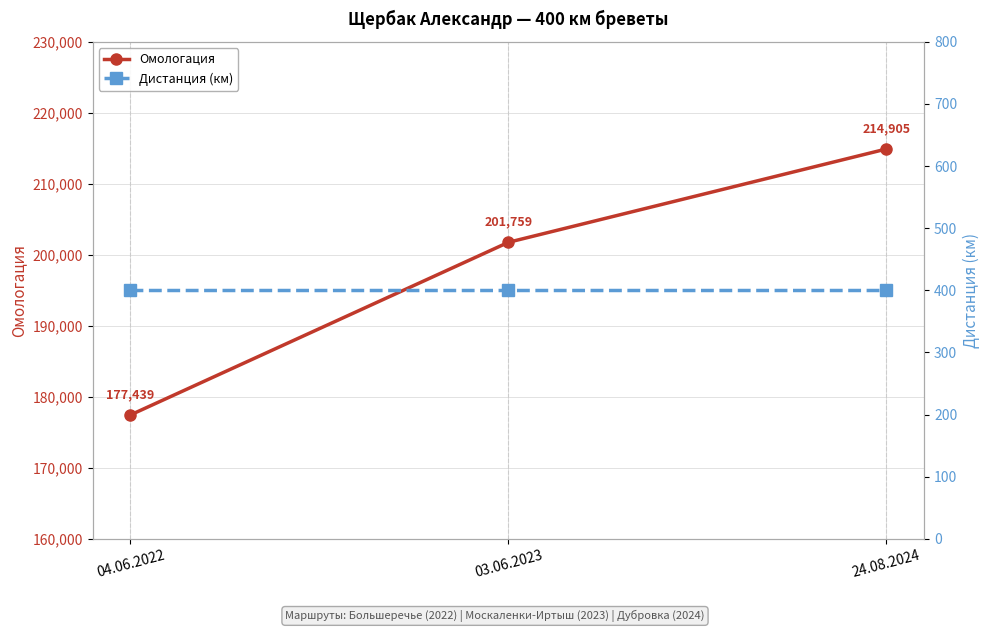

What position from the right is 03.06.2023?

2